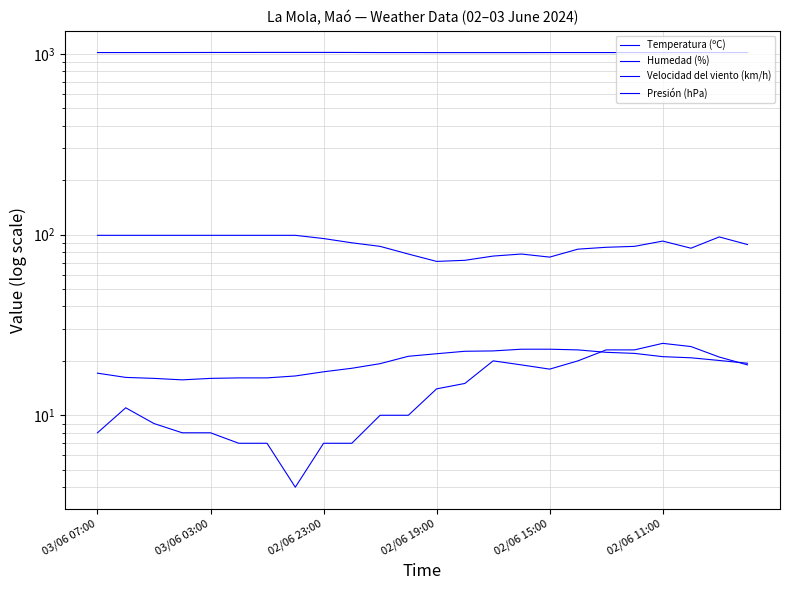

What is the smallest value displayed?

4.0